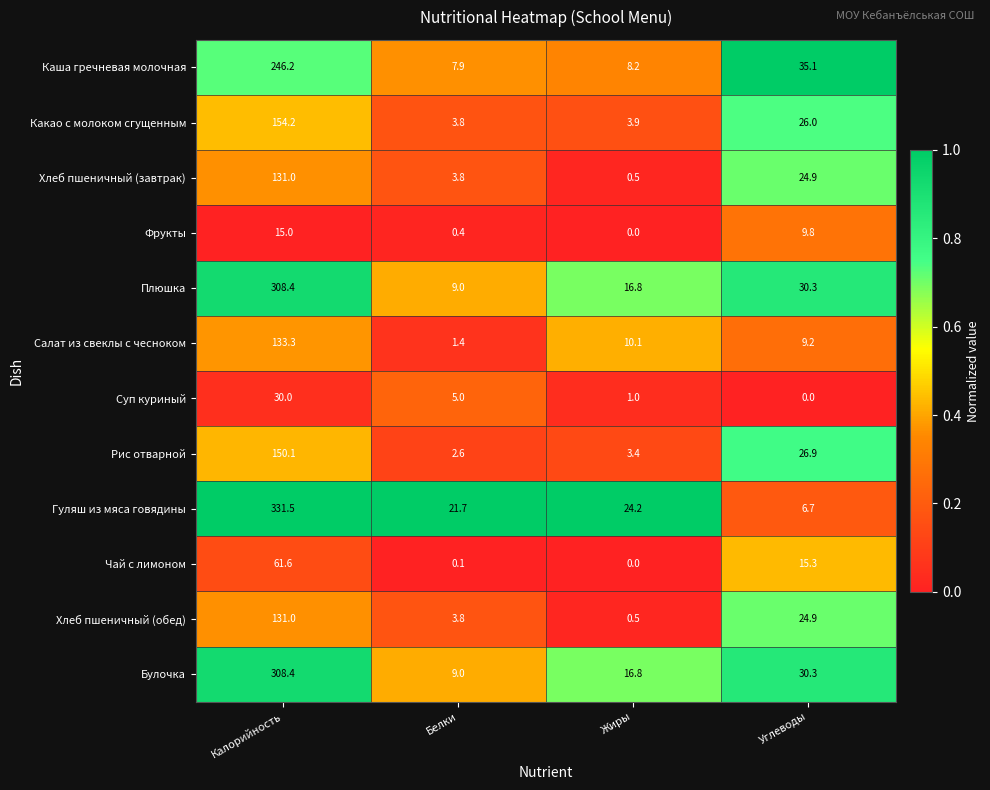

True or false: Гуляш из мяса говядины has a value of 24.2 at Жиры.

True